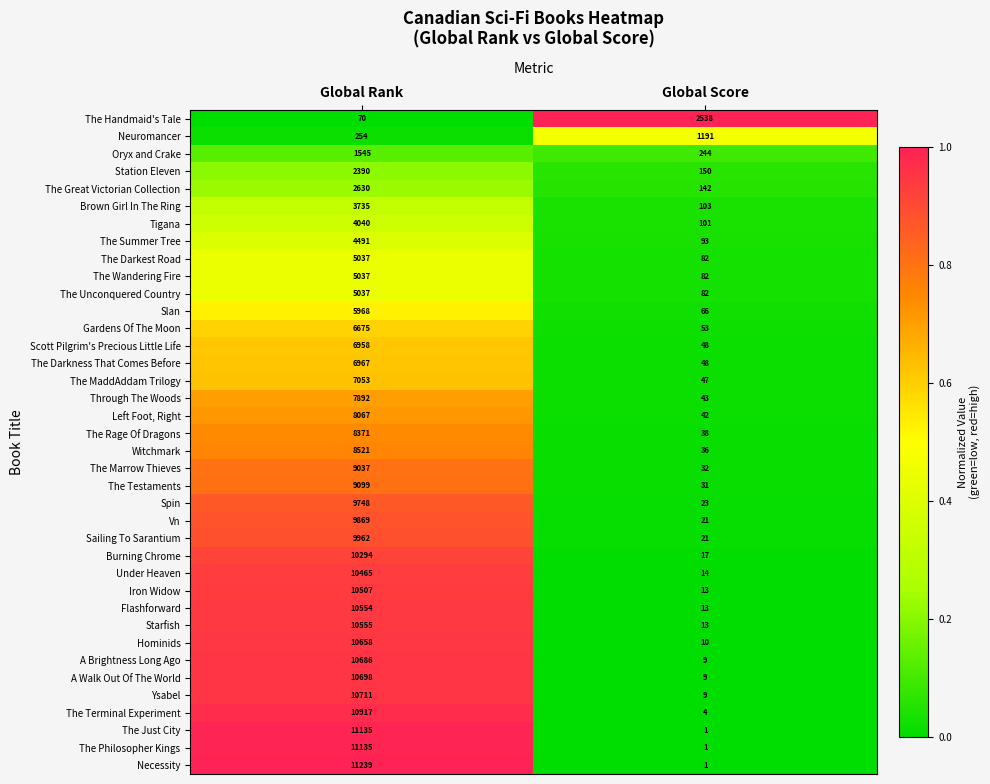

List the labels in order of The Unconquered Country value, largest first.

Global Rank, Global Score